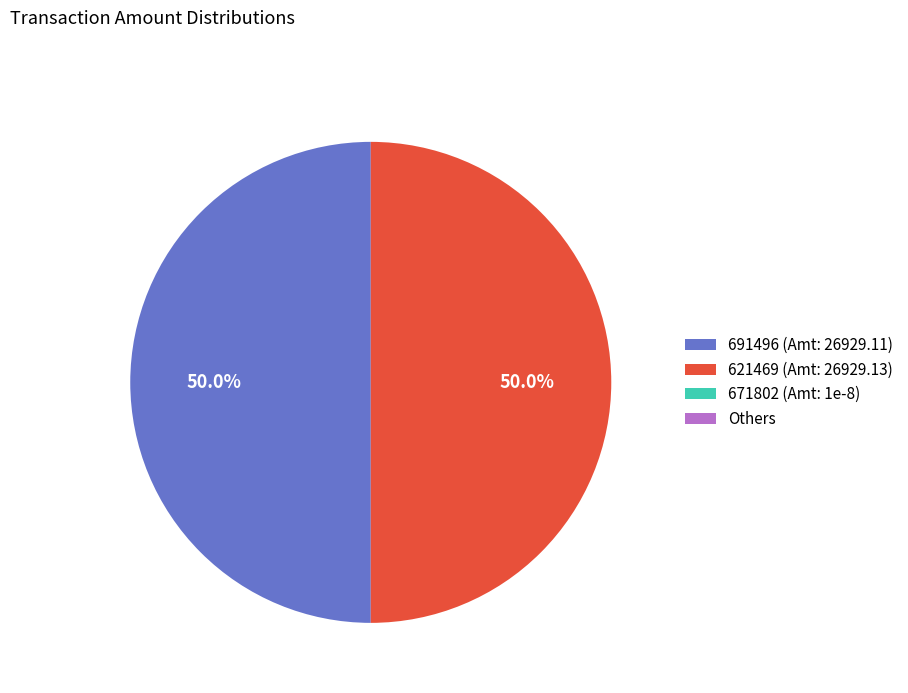

Approximately how many times larger is the value at 621469 (Amt: 26929.13) compared to 691496 (Amt: 26929.11)?

1.0